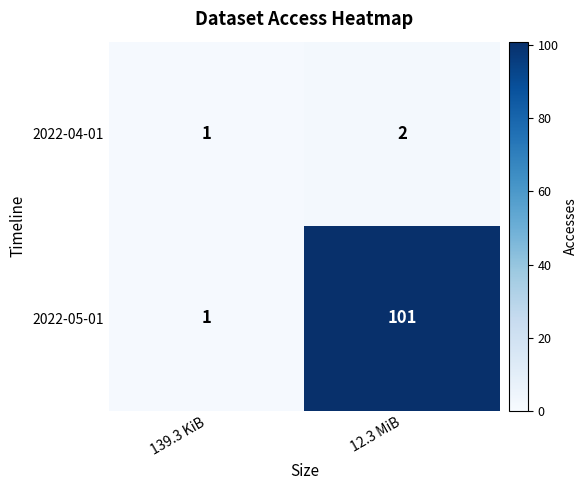

What is the difference between the 2022-05-01 values at 139.3 KiB and 12.3 MiB?

100